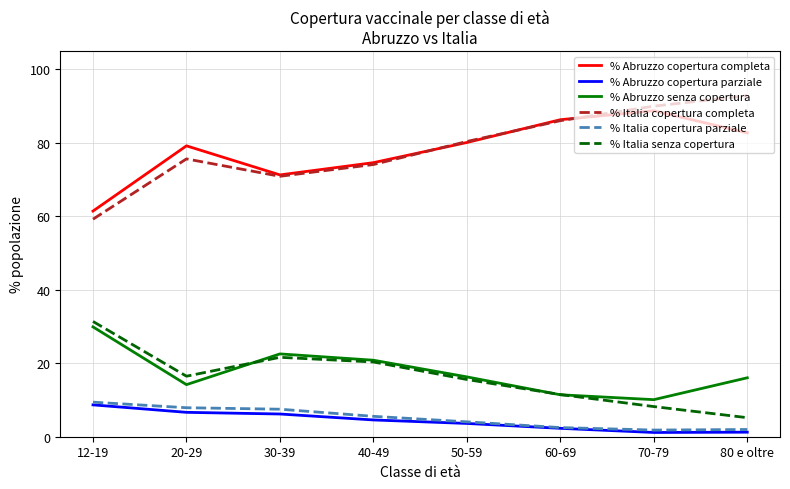

List the labels in order of % Abruzzo copertura completa value, largest first.

70-79, 60-69, 80 e oltre, 50-59, 20-29, 40-49, 30-39, 12-19